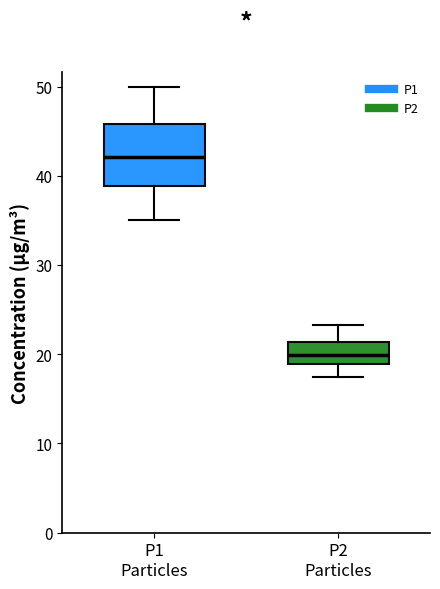

Which box has the lowest median line?

P2 Particles